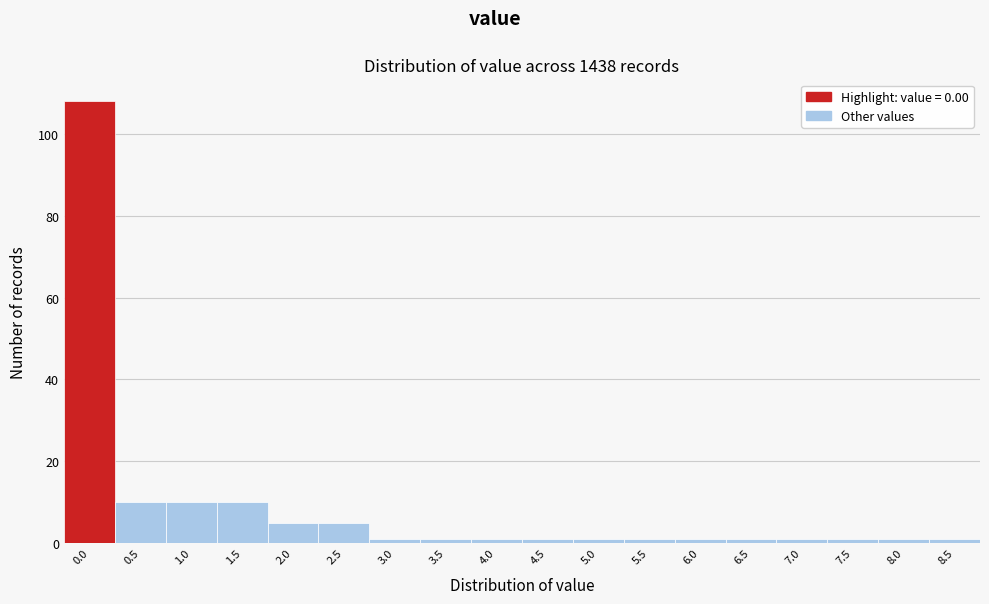

Reading right to left, list all the values displayed in this chart.

1	1	1	1	1	1	1	1	1	1	1	1	5	5	10	10	10	108